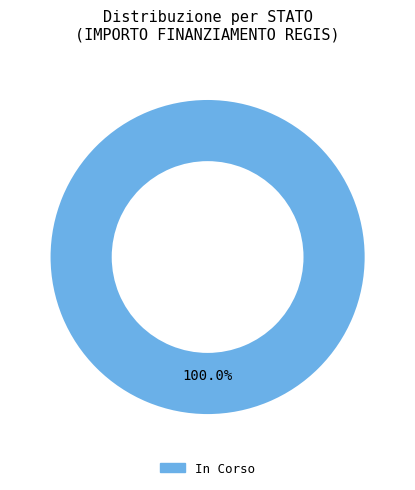

Is there any slice that represents more than half of the pie?

Yes